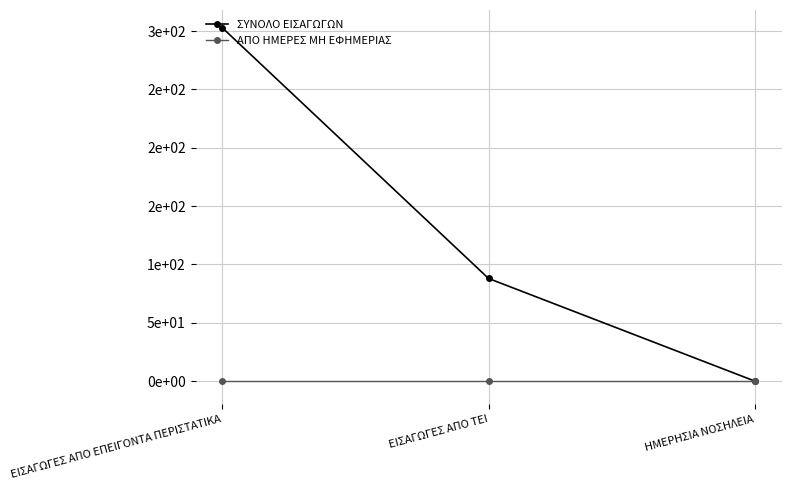

What are all the series names shown in the legend?

ΣΥΝΟΛΟ ΕΙΣΑΓΩΓΩΝ, ΑΠΟ ΗΜΕΡΕΣ ΜΗ ΕΦΗΜΕΡΙΑΣ